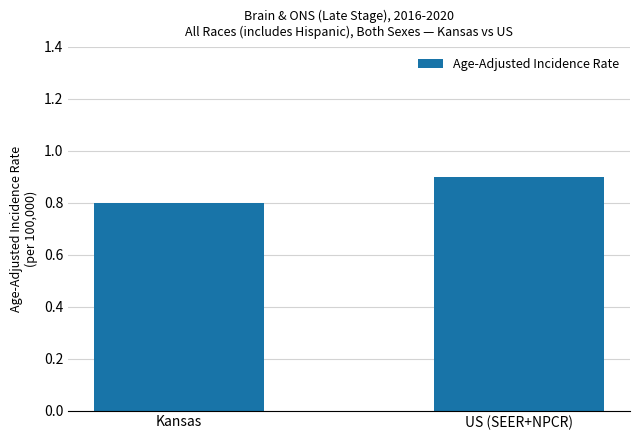

Reading left to right, transcribe all the data shown in this chart.

Kansas=0.8	US (SEER+NPCR)=0.9